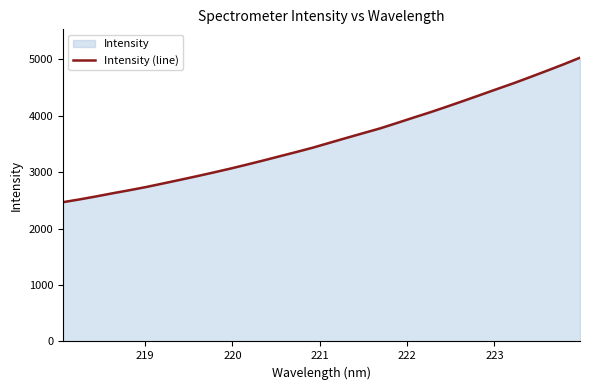

What is the minimum value shown in the chart?

2466.3